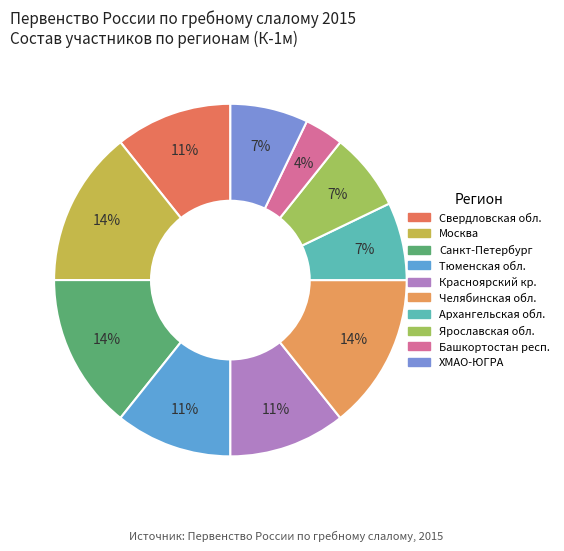

Combined, do Красноярский кр. and Москва account for over 50%?

No